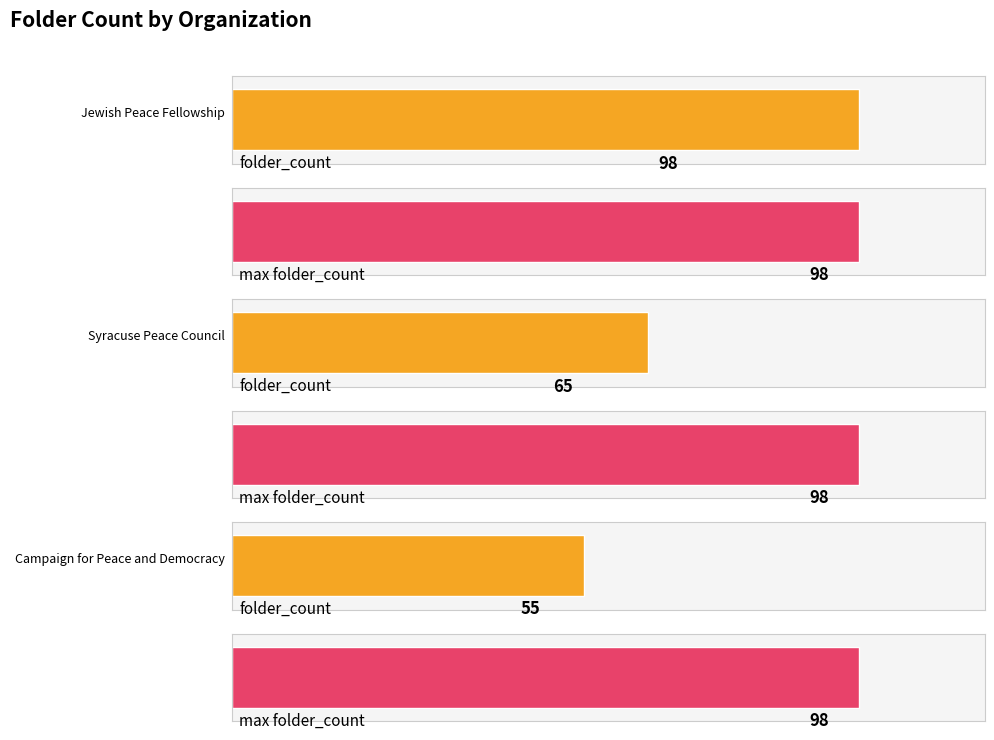

Which has a higher value, Syracuse Peace Council or Jewish Peace Fellowship?

Jewish Peace Fellowship